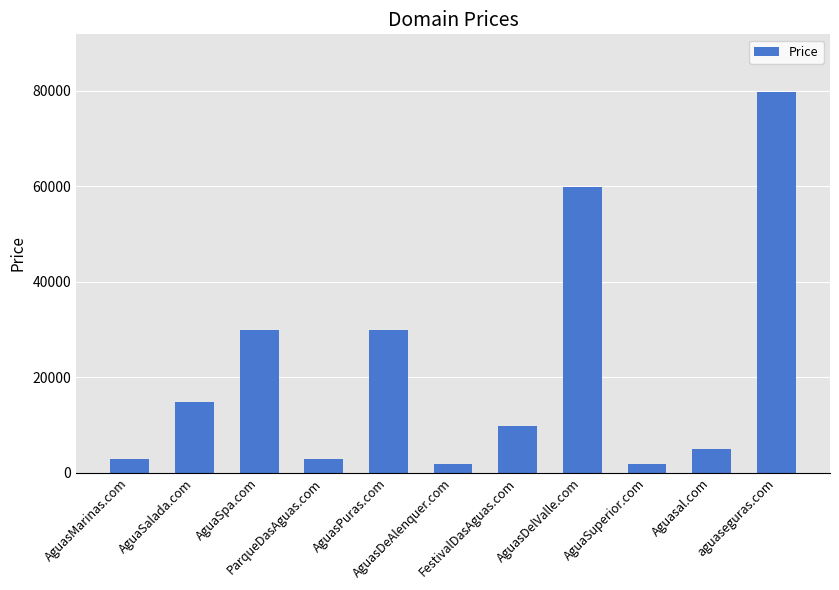

Reading left to right, list all the values displayed in this chart.

2888	14888	29888	2888	29888	1888	9888	59888	1888	4888	79888